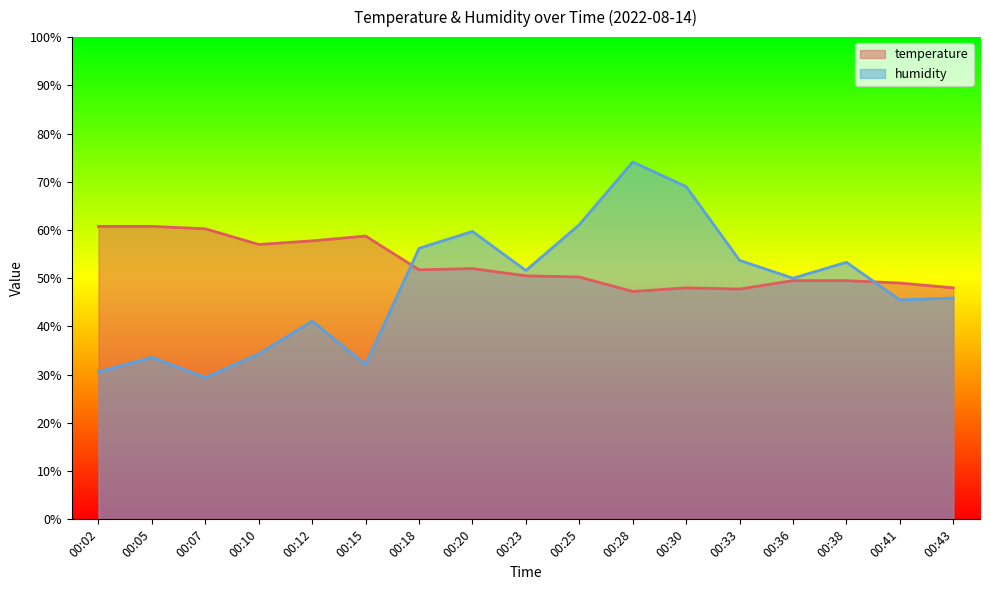

Between 00:07 and 00:38, which is larger?

00:07